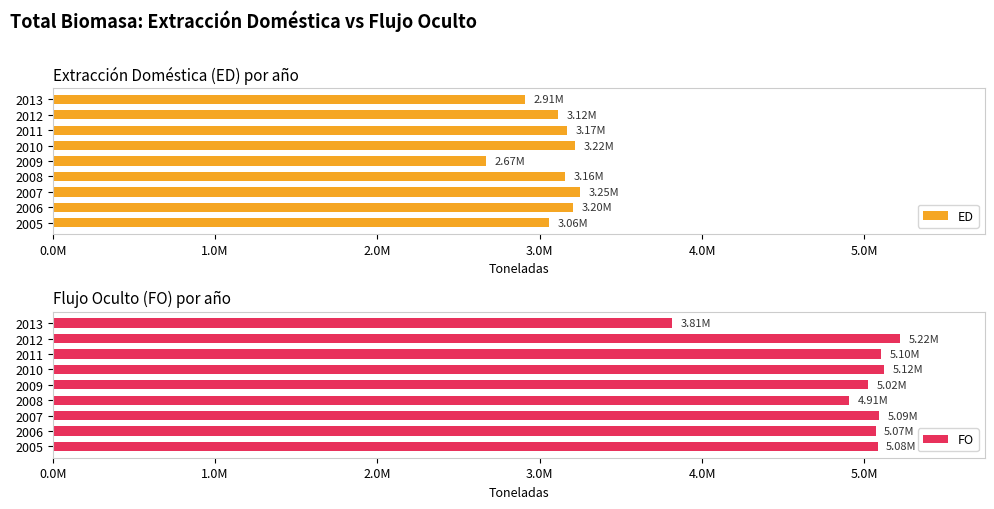

How many data points in FO are above 5080972?

5